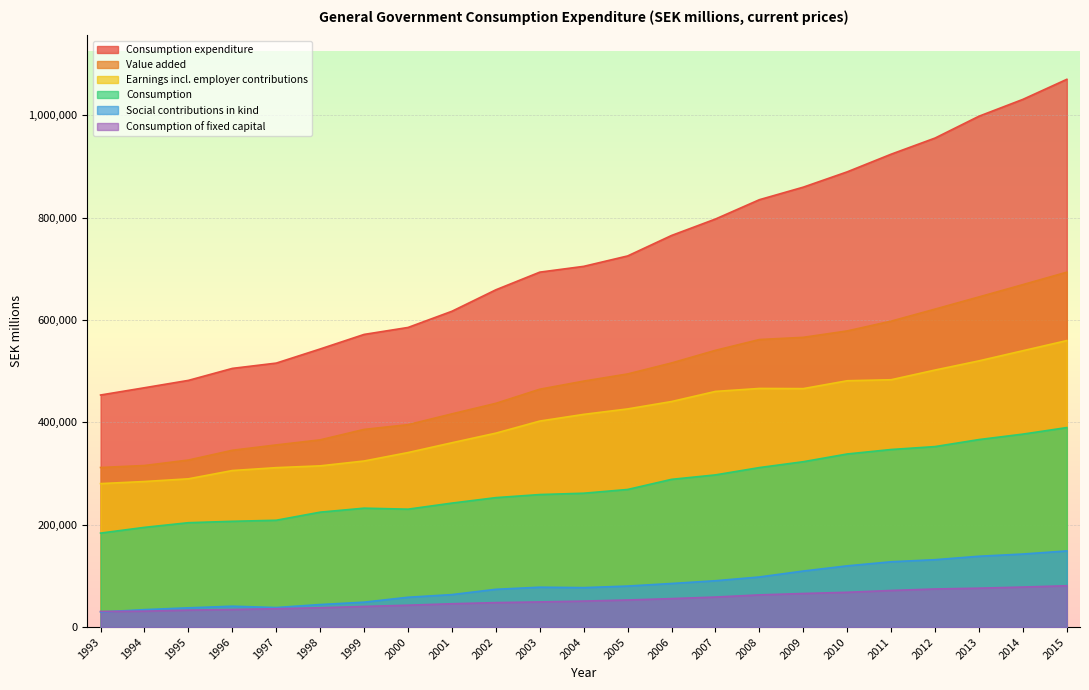

Which label corresponds to the largest value in the chart?

2015